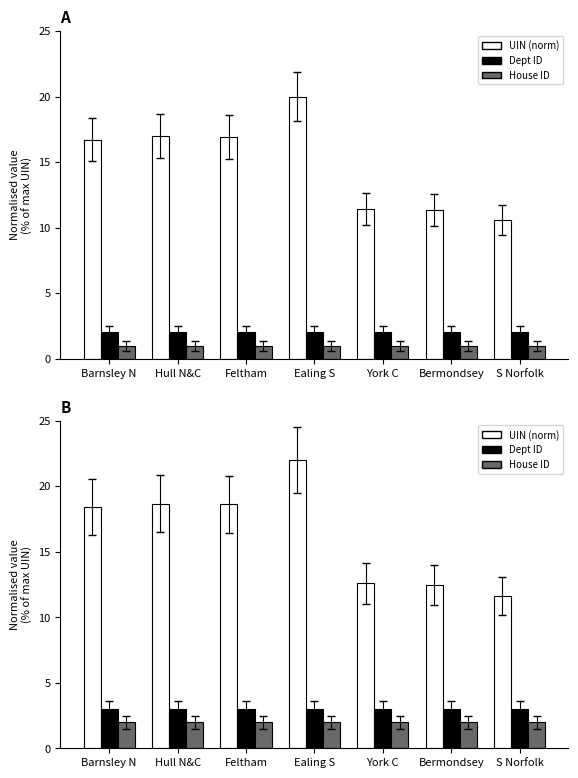

At which label is Dept ID closest to 3?

Barnsley N